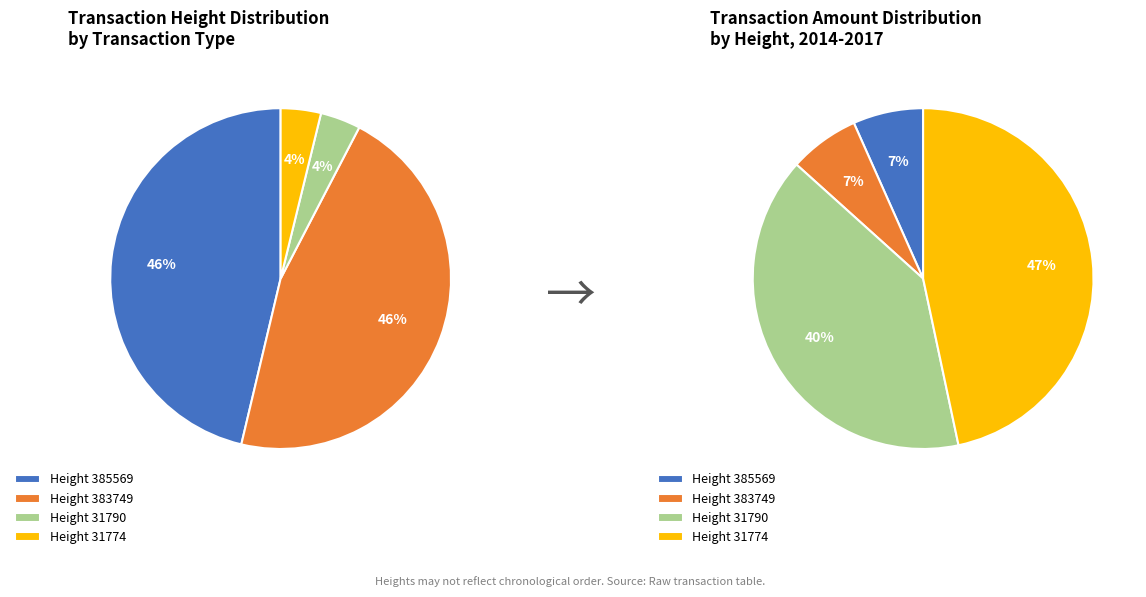

What is the total percentage of 385569 and 31774?

50.1%